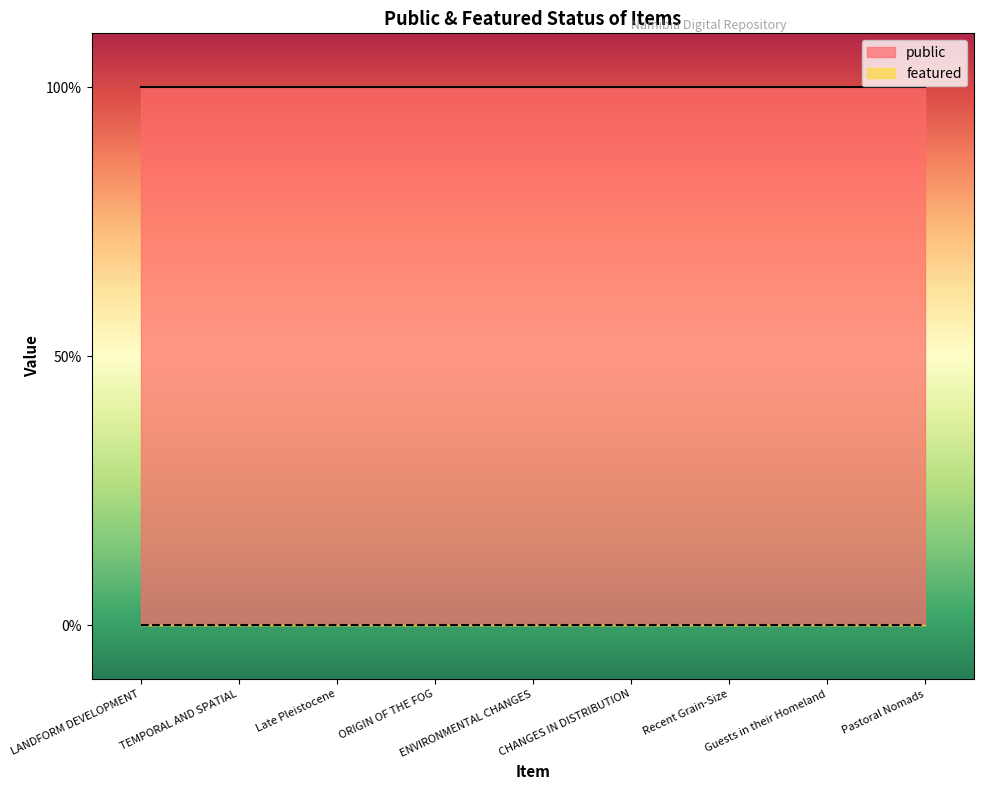

At which label does featured reach its peak?

LANDFORM DEVELOPMENT